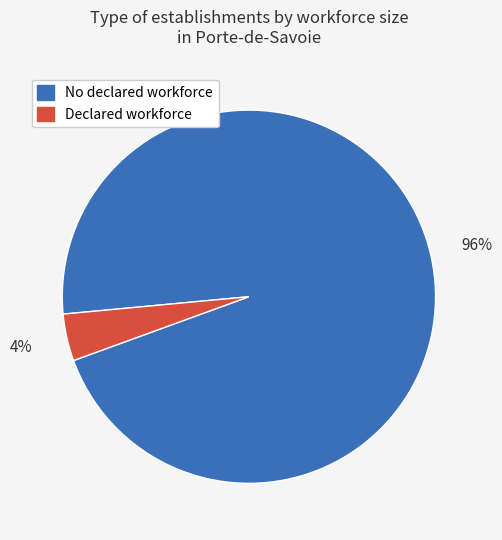

Does any single category account for the majority?

Yes